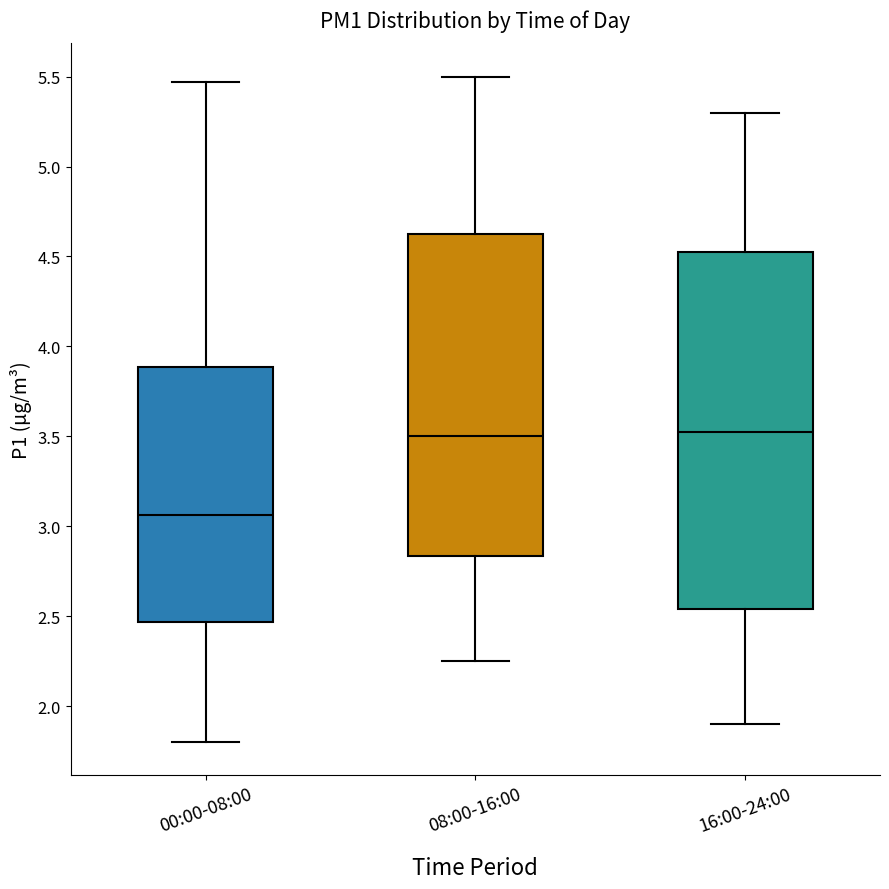

Which box is the tallest, from its lower edge to its upper edge?

16:00-24:00